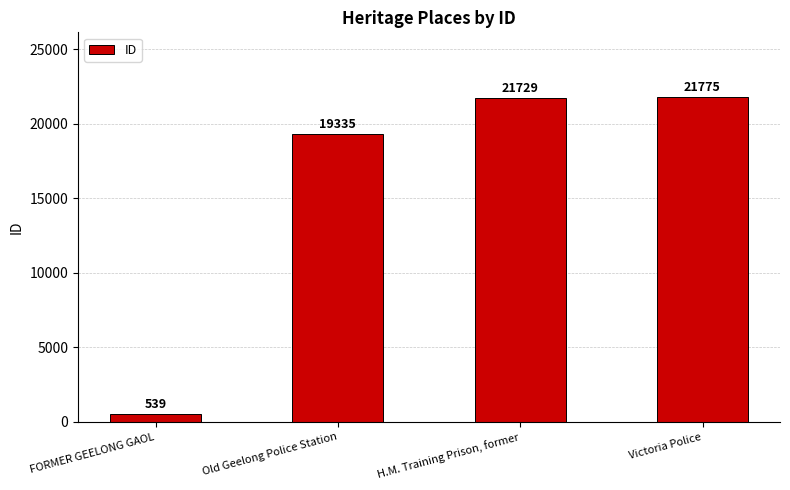

Which has a higher value, H.M. Training Prison, former or Victoria Police?

Victoria Police